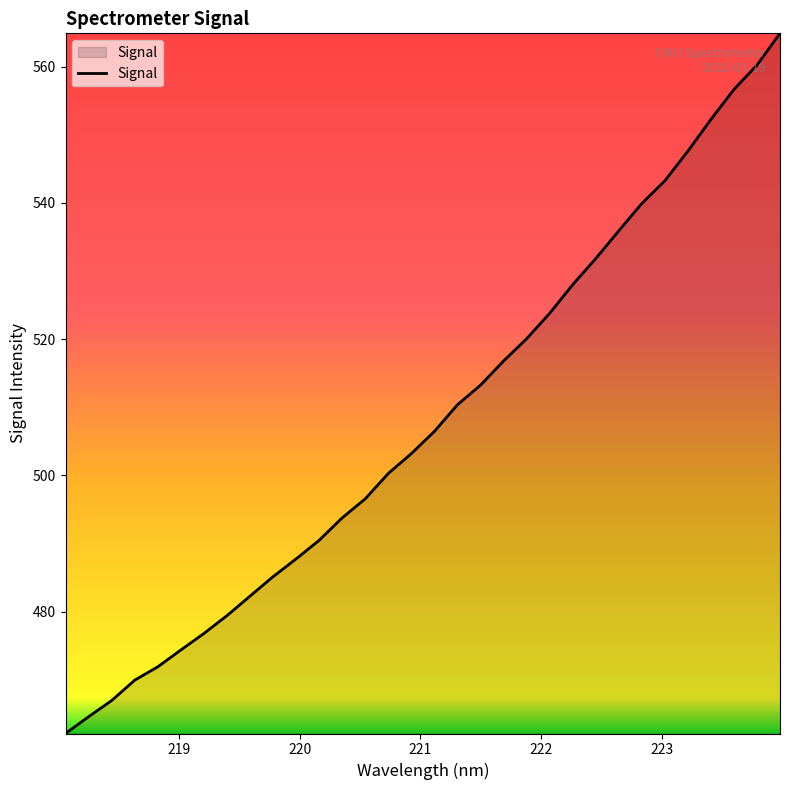

What is the difference between the maximum and minimum values?

102.7